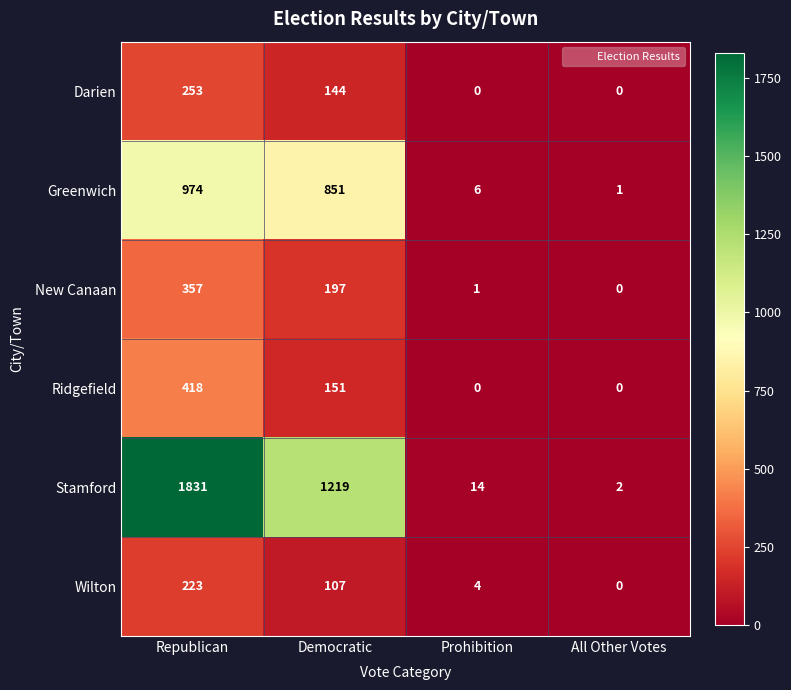

Rank the series by their maximum value, from highest to lowest.

Stamford, Greenwich, Ridgefield, New Canaan, Darien, Wilton